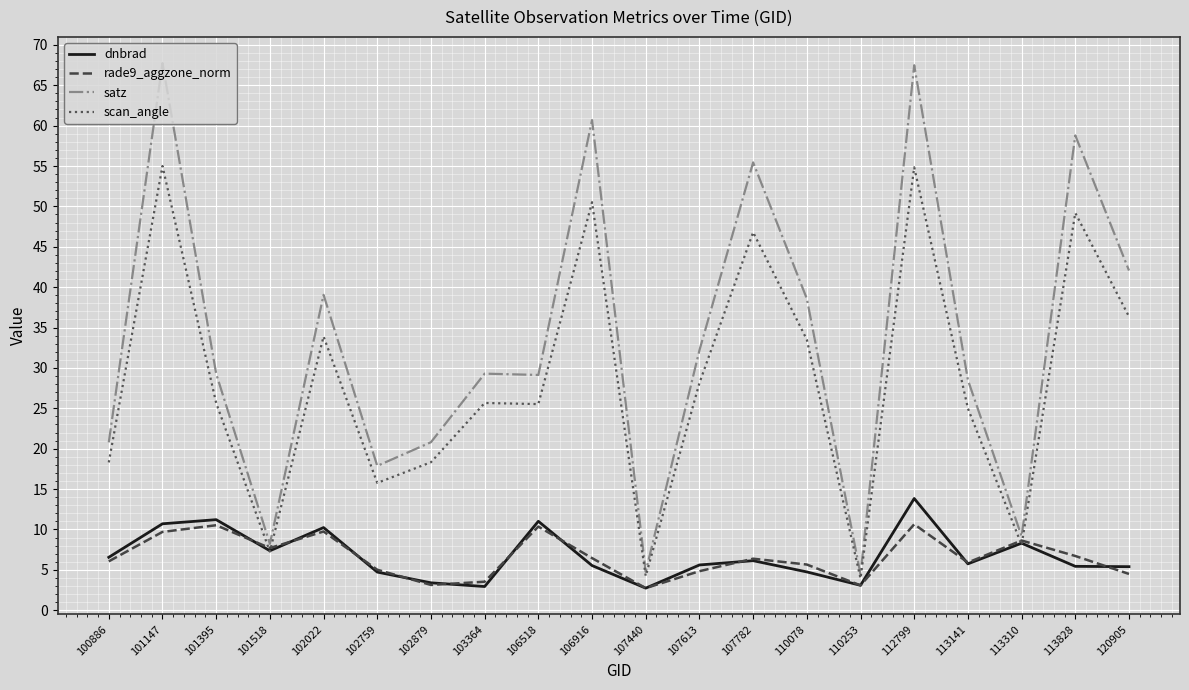

Where does the dnbrad series first go above 5?

100886